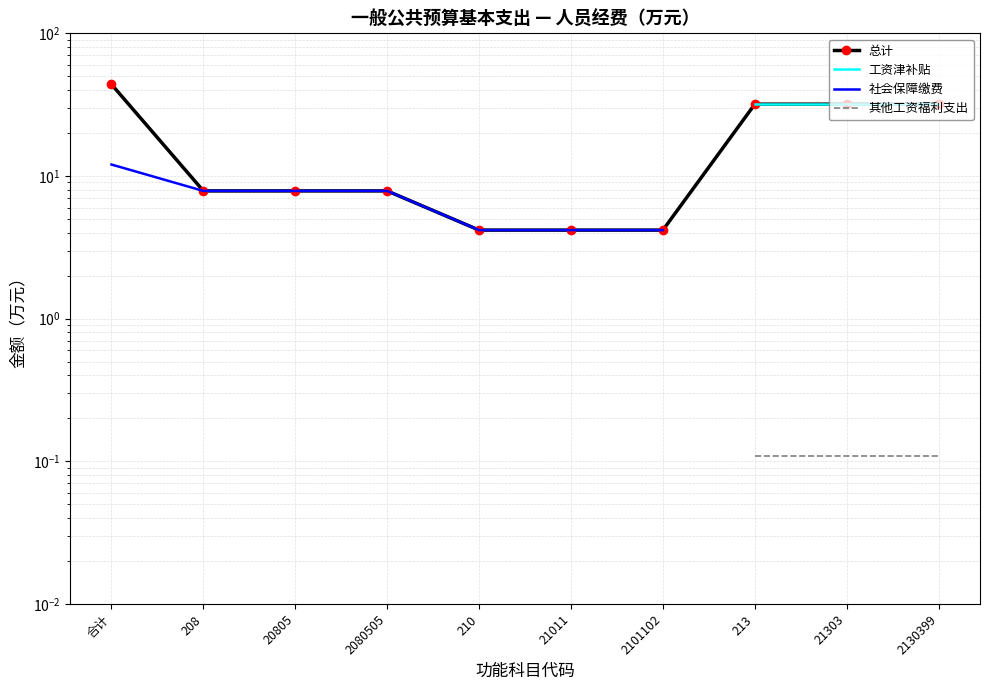

How many distinct data groups are displayed?

4